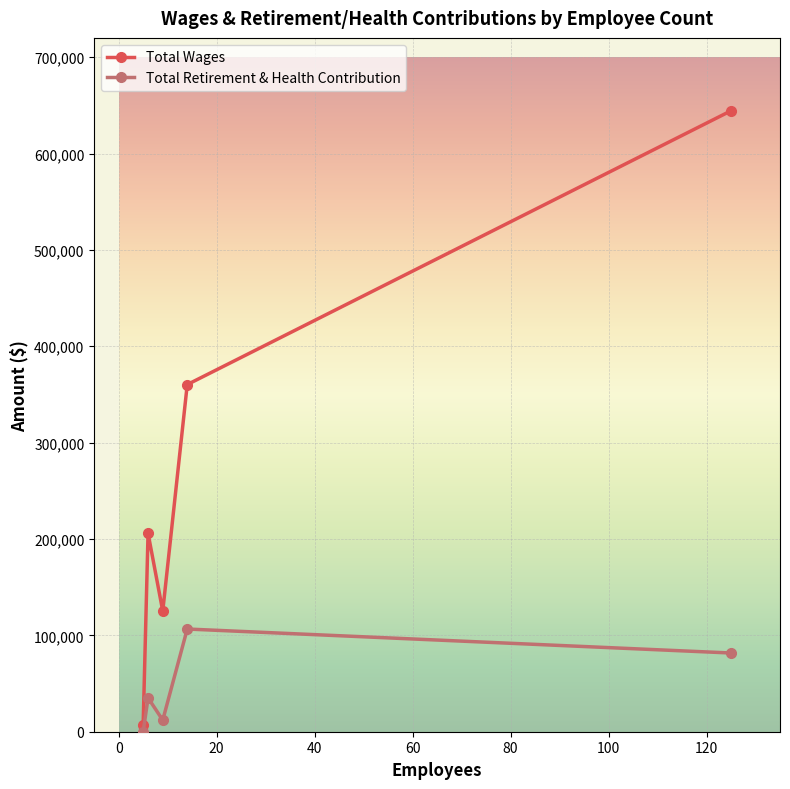

List the series in order of their overall mean, lowest first.

Total Retirement & Health Contribution, Total Wages